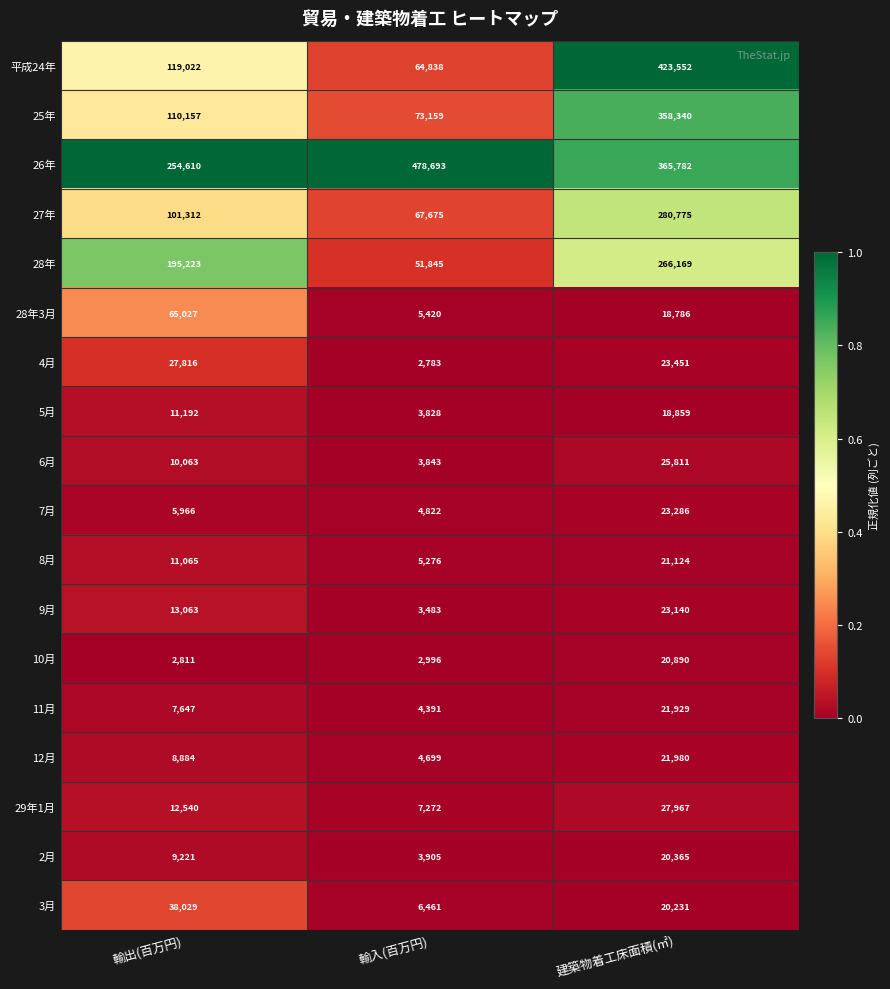

What is the total value across all series at 輸入(百万円)?

795389